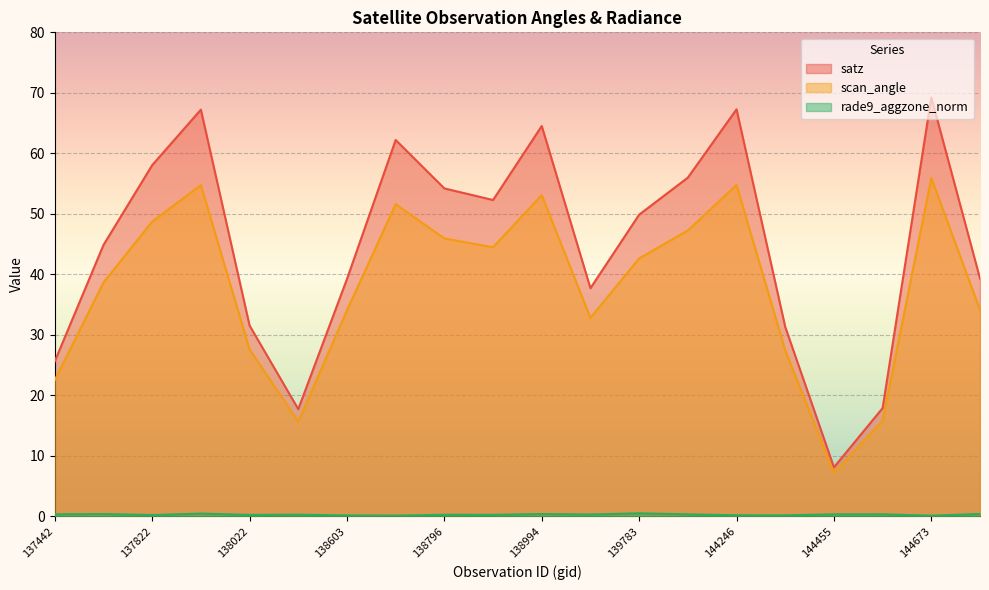

Is the value of satz at 139009 greater than the value of scan_angle at 144246?

No